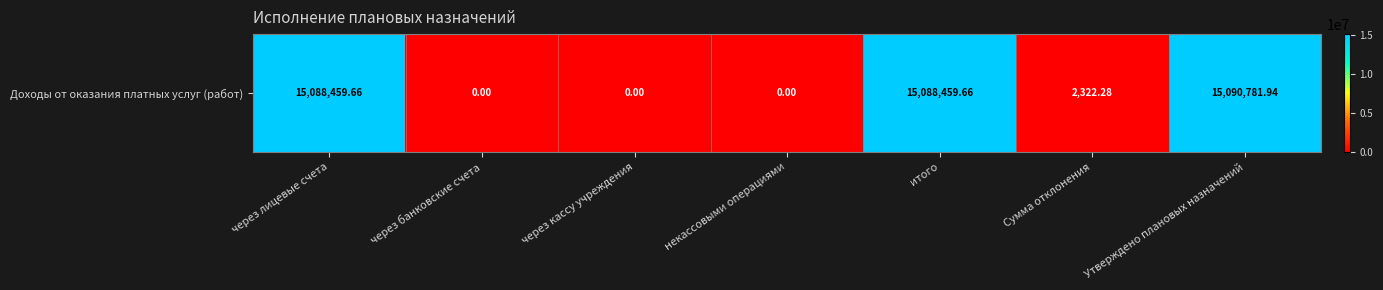

List the labels in order of value, smallest first.

через банковские счета, через кассу учреждения, некассовыми операциями, Сумма отклонения, через лицевые счета, итого, Утверждено плановых назначений